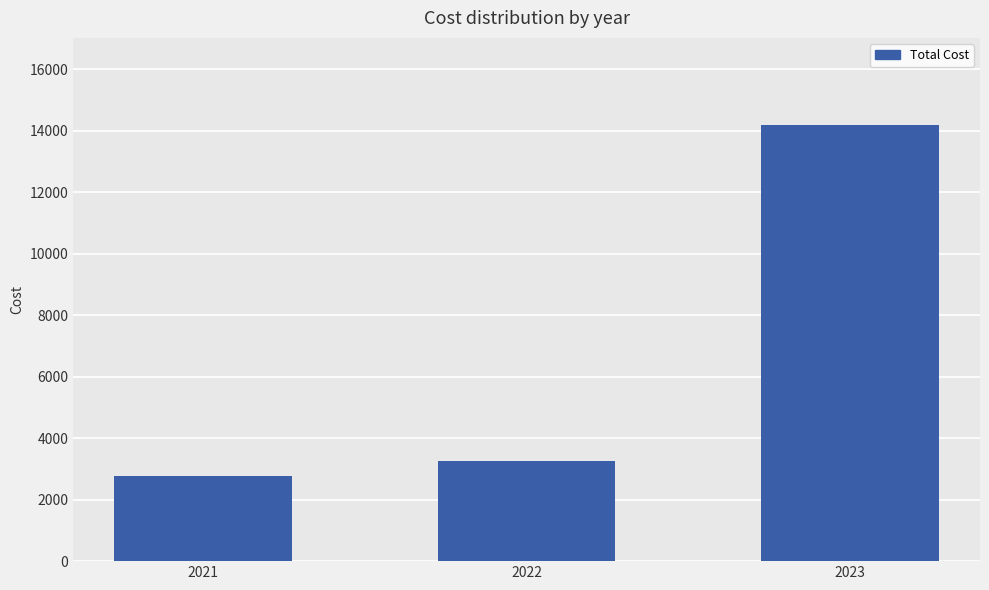

Read the value at 2023.

14180